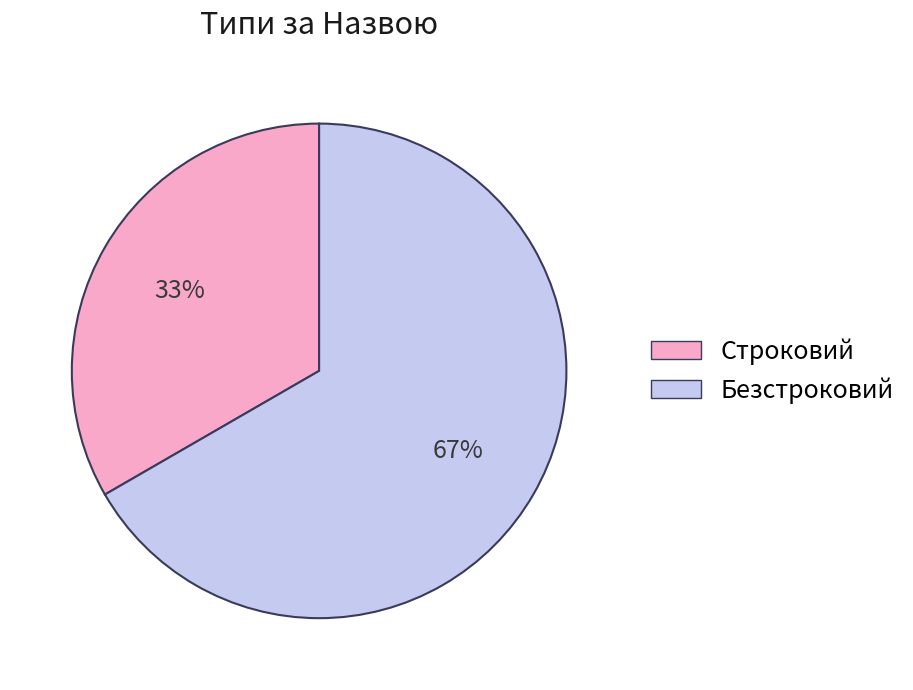

Is it true that Строковий is 27% of the pie?

False